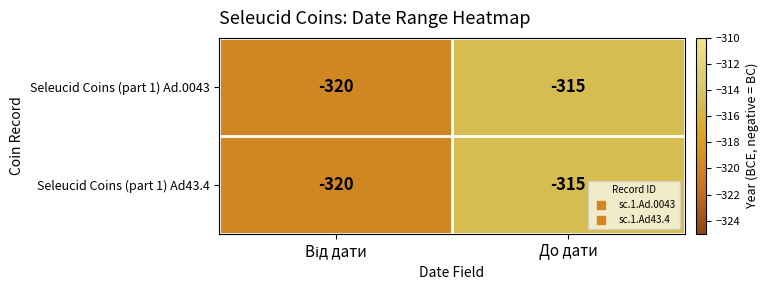

What is the total value across all series at До дати?

-630